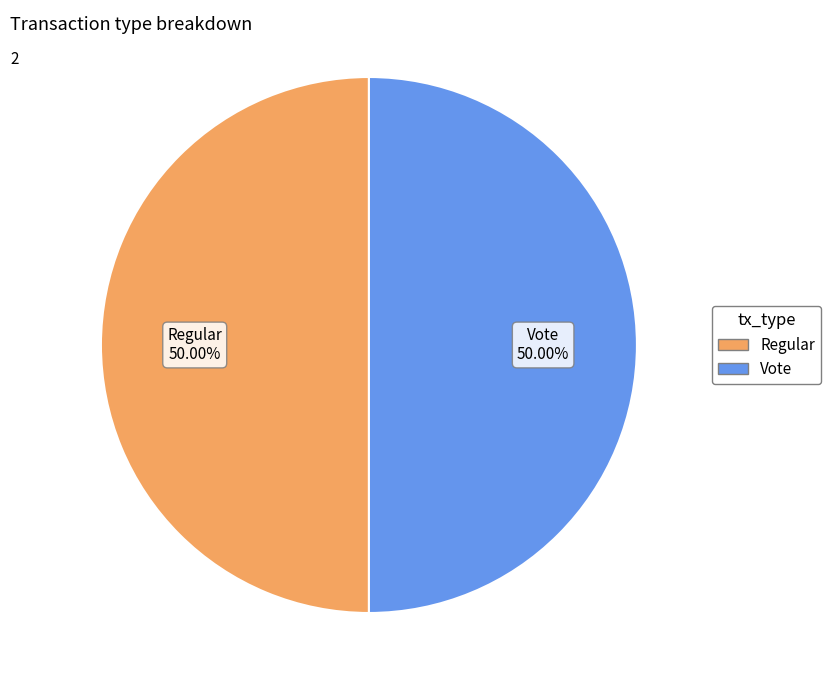

What is the ratio of the value at Regular to the value at Vote?

1.0